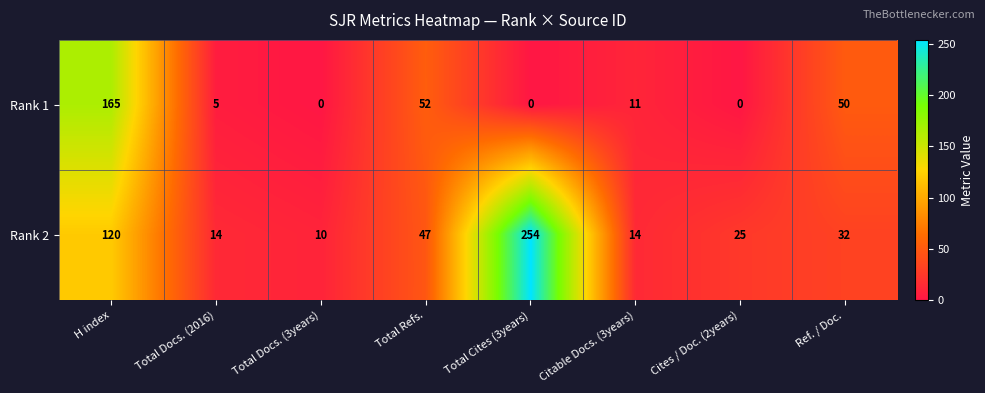

What is the difference between the maximum and minimum values in the Rank 2 series?

244